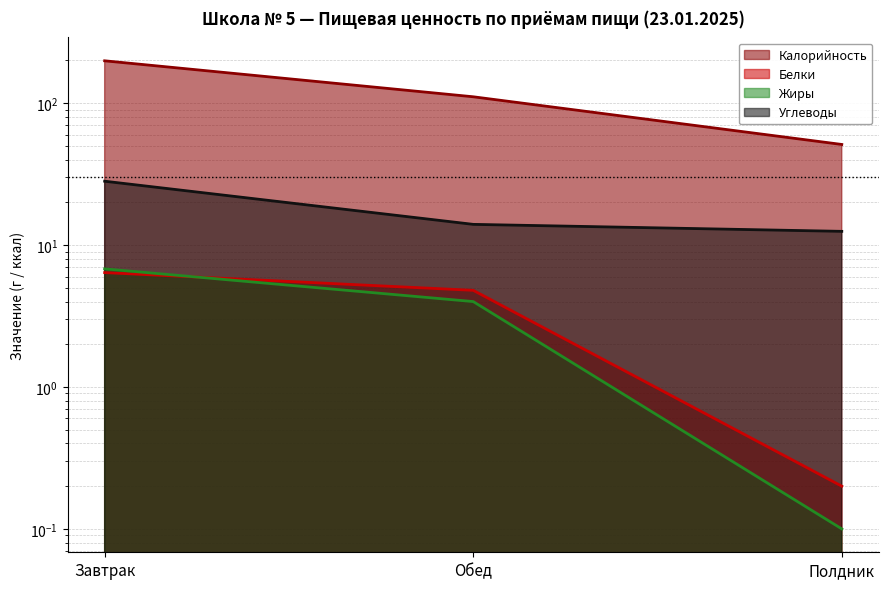

Which series has the widest spread of values?

Калорийность